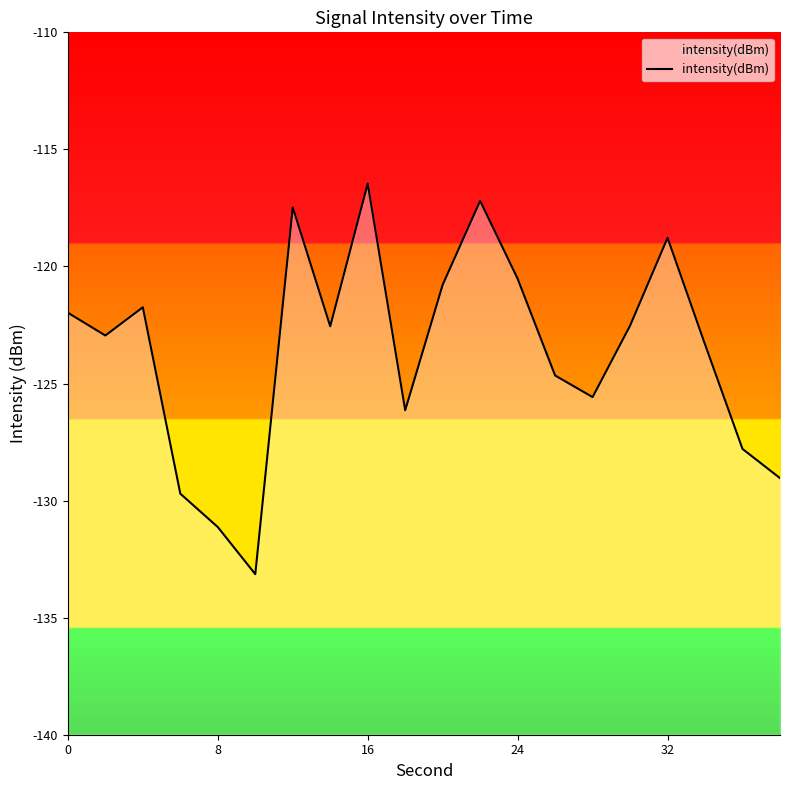

What is the average value?

-123.7